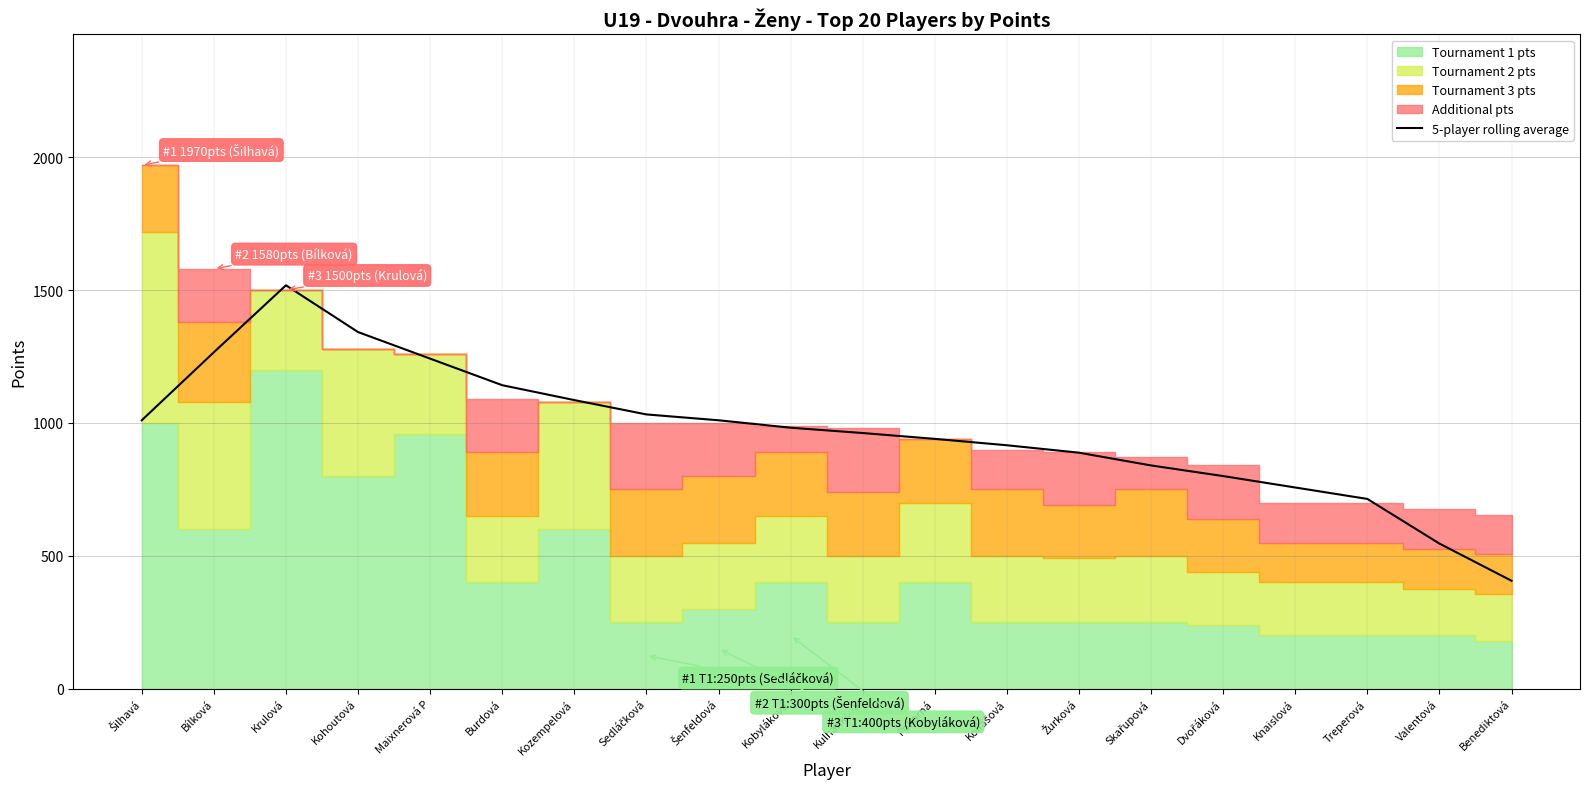

What is the difference between the maximum and second lowest values?

972